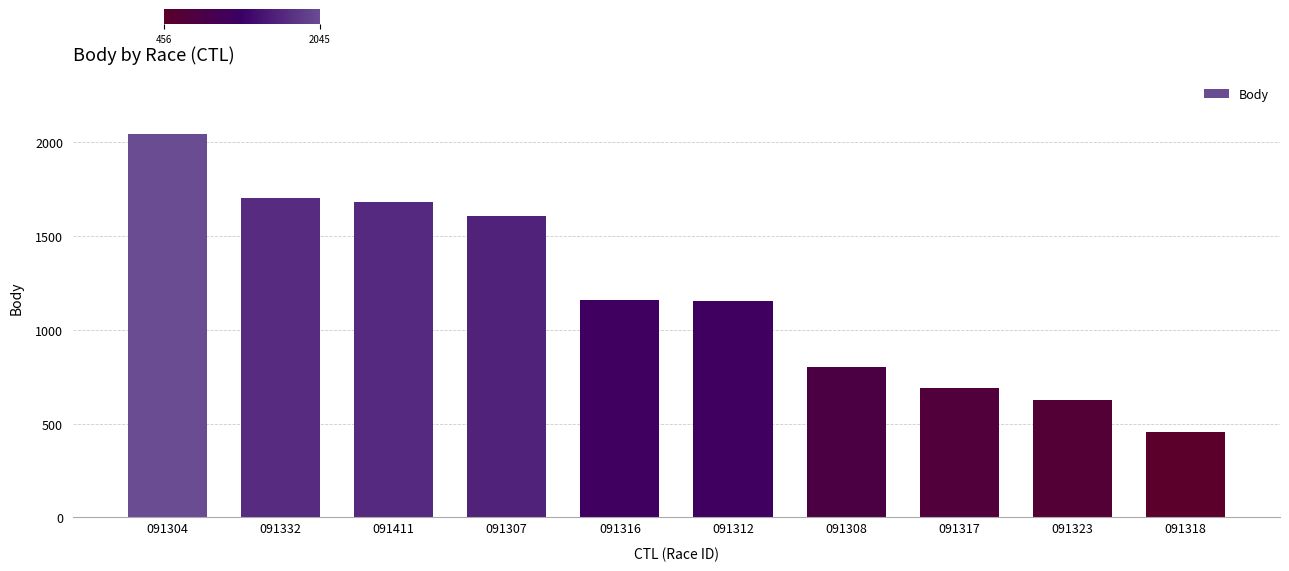

Which category has the lowest value across all series?

091318